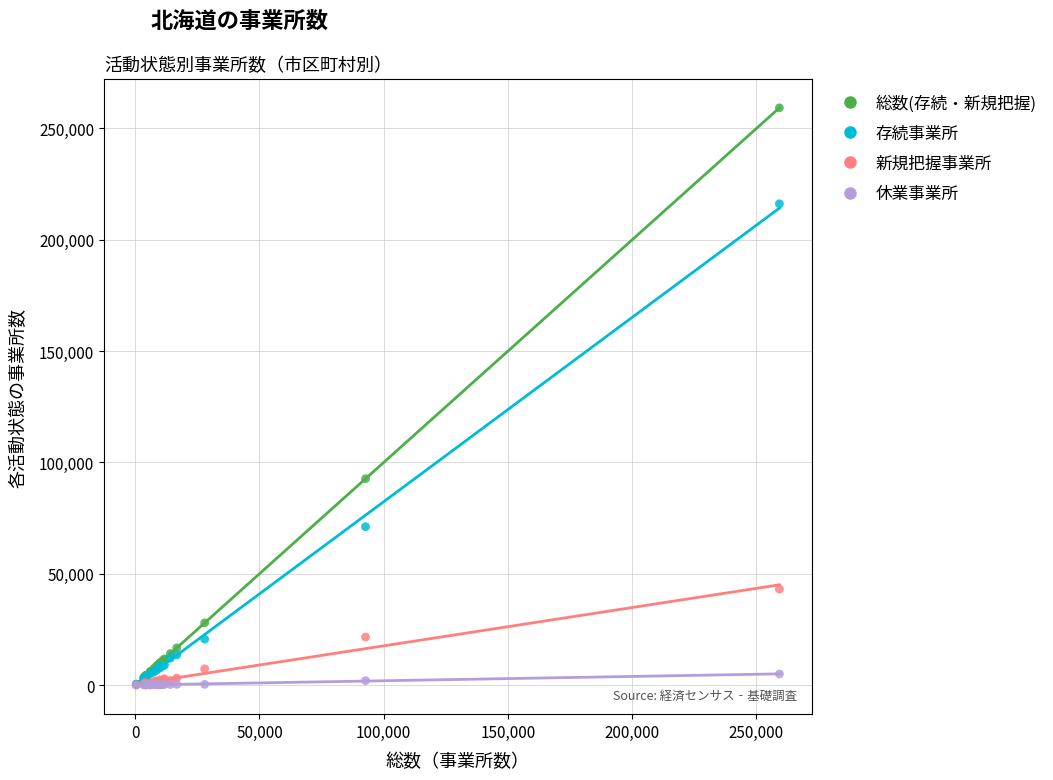

Across all series, what Y value is closest to 129628?

92692